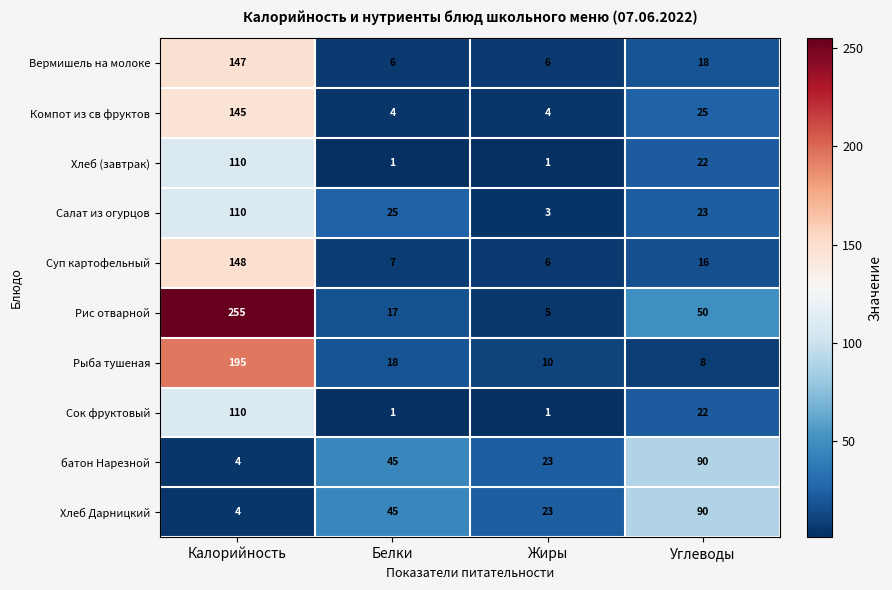

Is it true that Вермишель на молоке equals 147 at Калорийность?

True